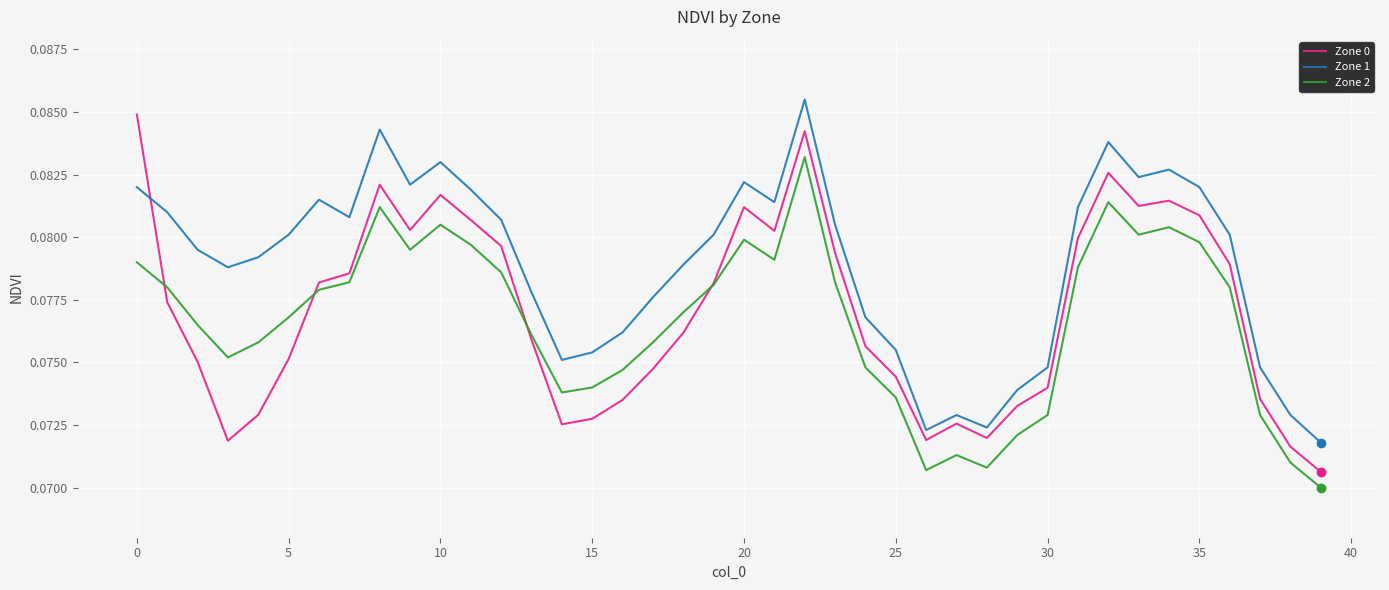

True or false: Zone 2 and Zone 1 intersect in this chart.

False